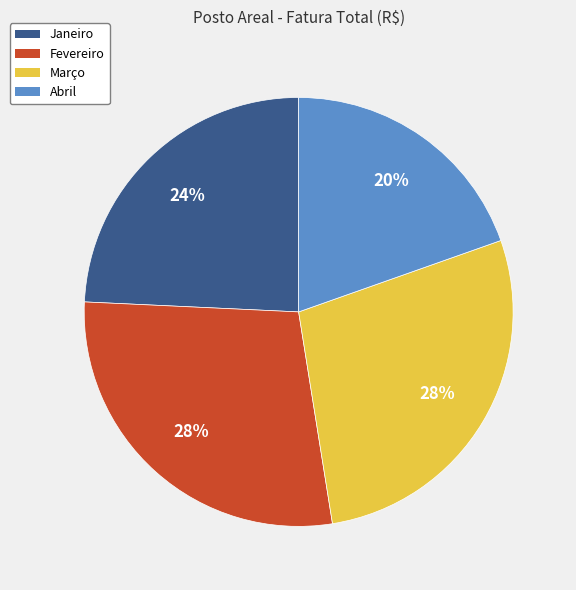

How many slices are in this pie chart?

4